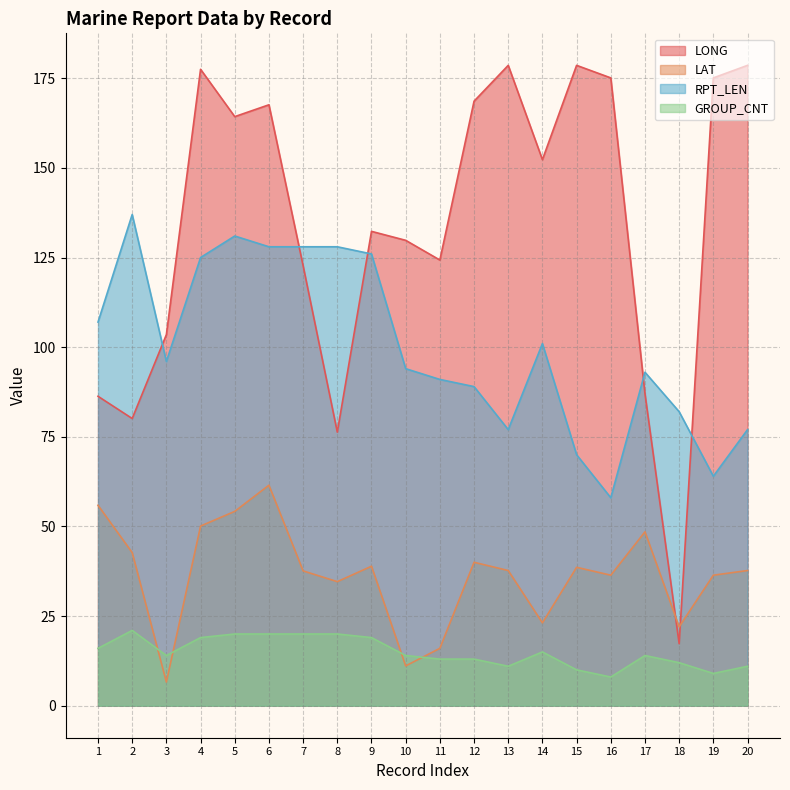

How many interior local peaks does the RPT_LEN series have?

4